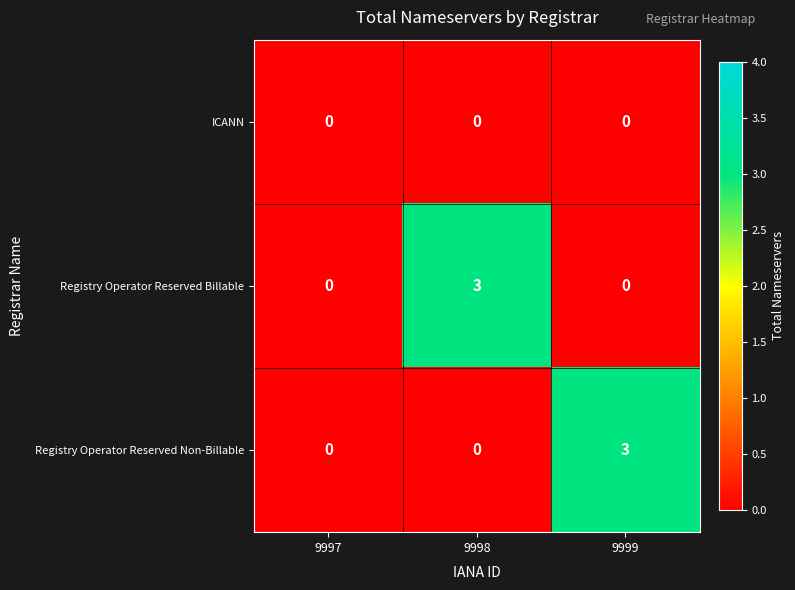

Which series changed the most between 9997 and 9998?

Registry Operator Reserved Billable